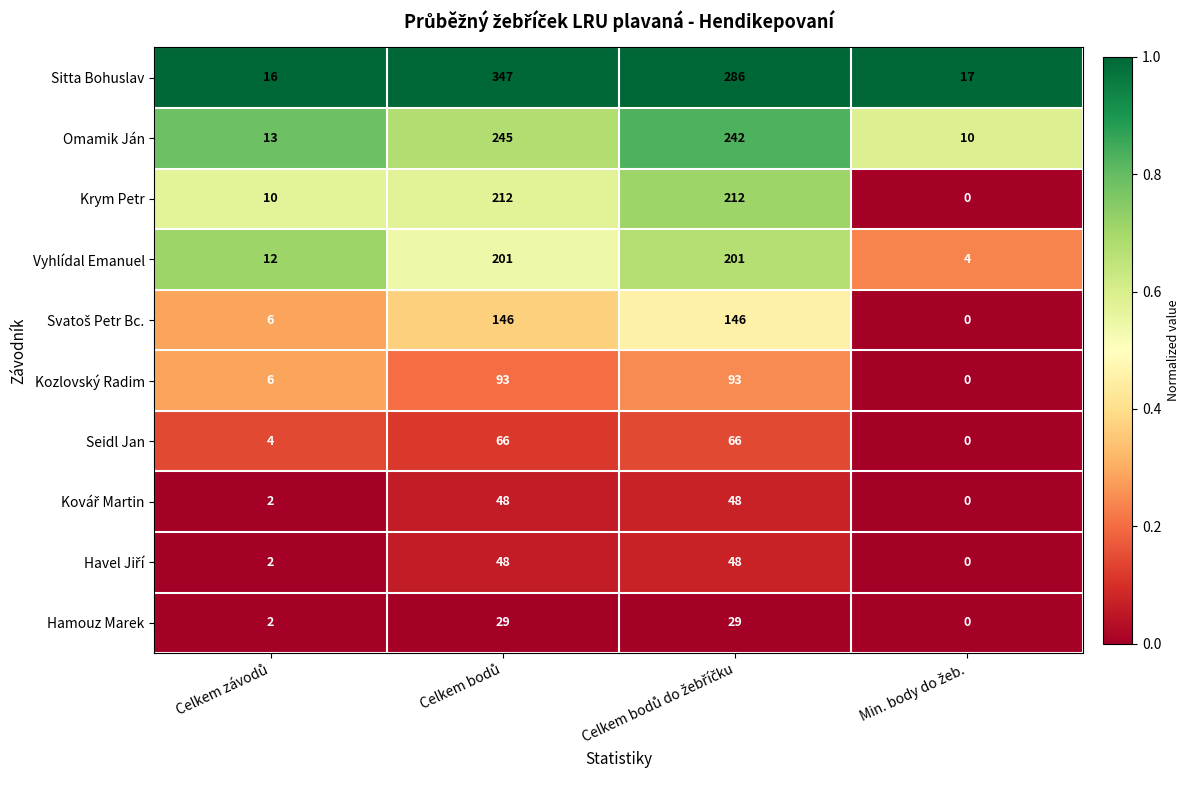

Which series has the widest spread of values?

Sitta Bohuslav